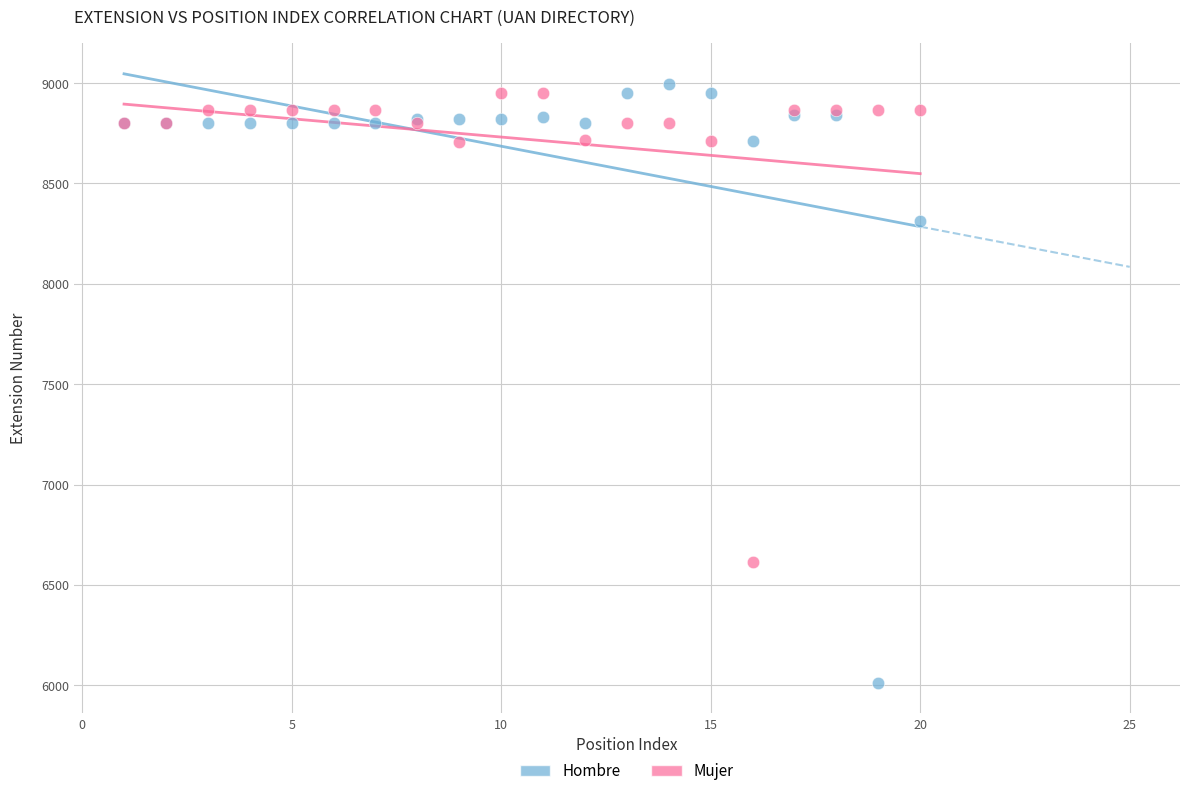

Which series has the largest Y range (max minus min)?

Hombre